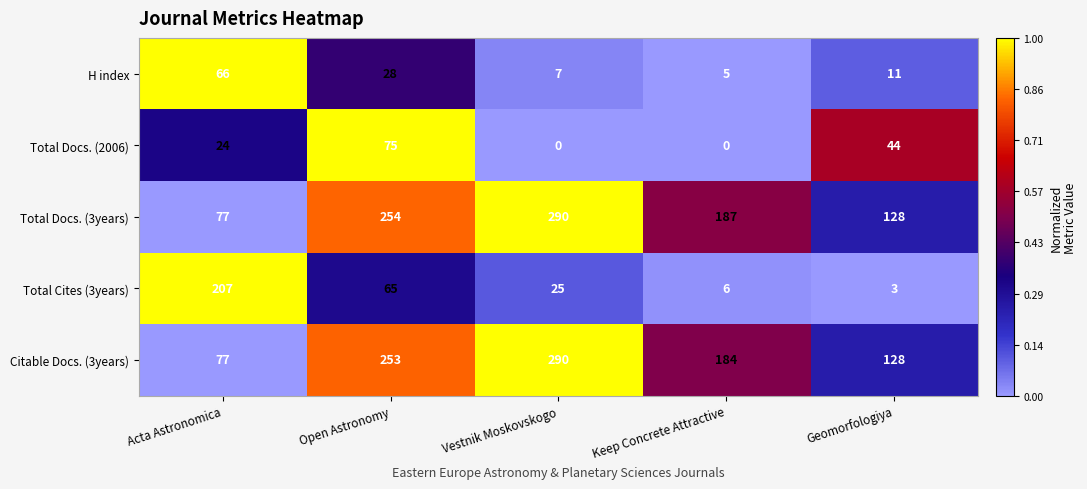

What is the total value across all series at Vestnik Moskovskogo?

612